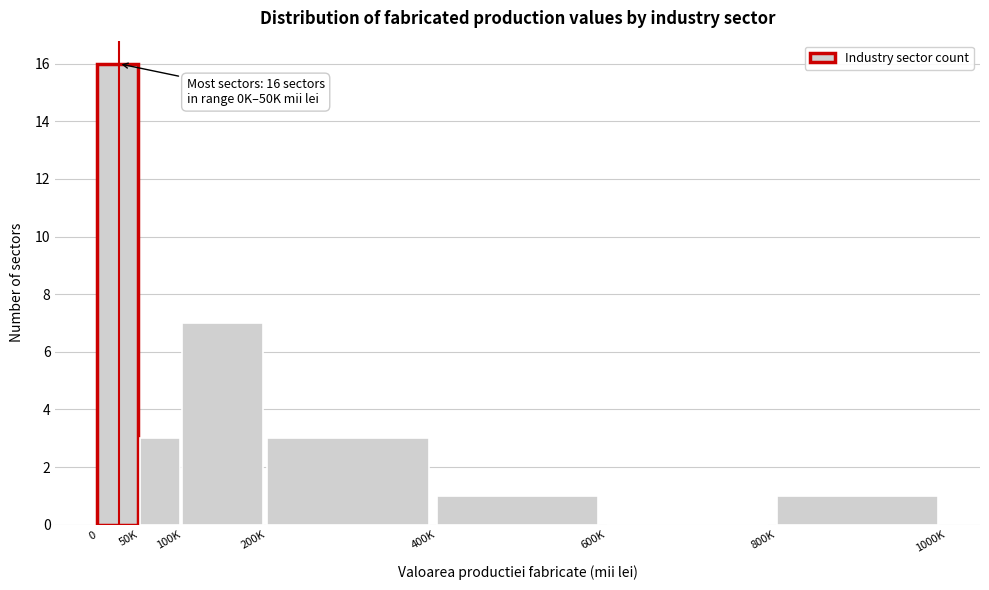

Reading left to right, transcribe all the data shown in this chart.

0=16	50K=3	100K=7	200K=3	400K=1	600K=0	800K=1